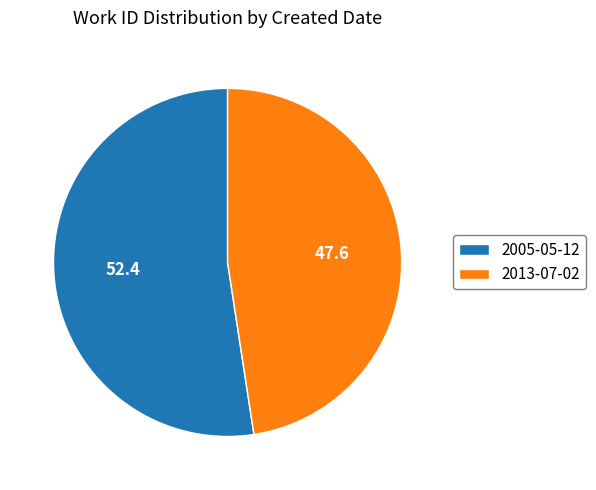

Rank the categories by value from lowest to highest.

2013-07-02, 2005-05-12